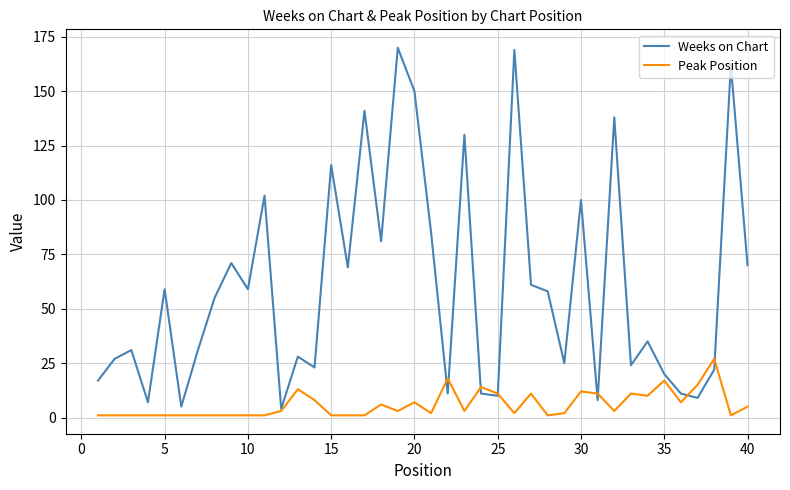

Reading left to right, what are all the values shown in this chart?

Weeks on Chart: 17	27	31	7	59	5	31	55	71	59	102	4	28	23	116	69	141	81	170	150	85	11	130	11	10	169	61	58	25	100	8	138	24	35	20	11	9	22	162	70
Peak Position: 1	1	1	1	1	1	1	1	1	1	1	3	13	8	1	1	1	6	3	7	2	18	3	14	11	2	11	1	2	12	11	3	11	10	17	7	15	27	1	5